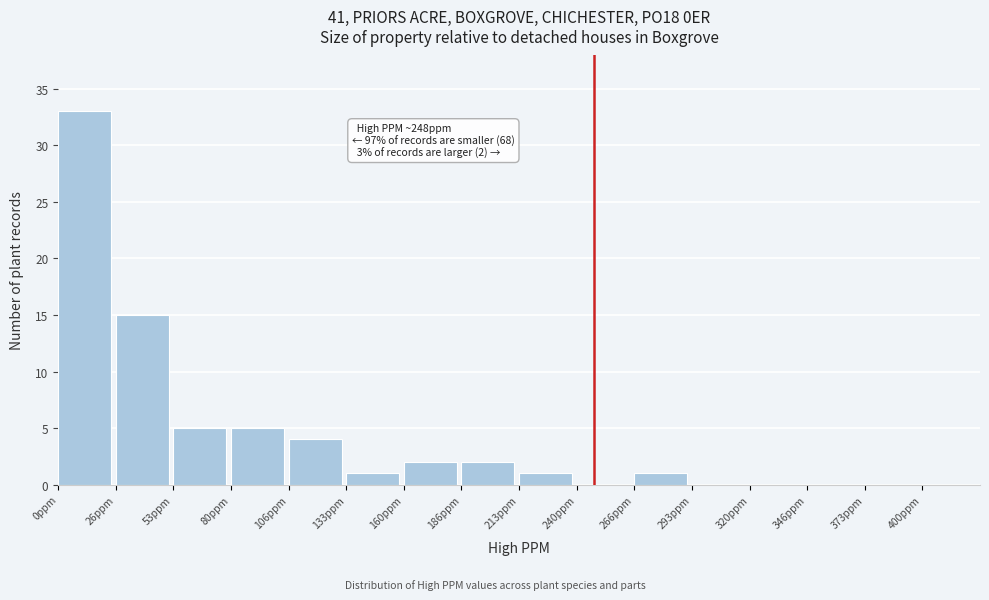

Which range on the x-axis has the tallest bar?

0 to 25